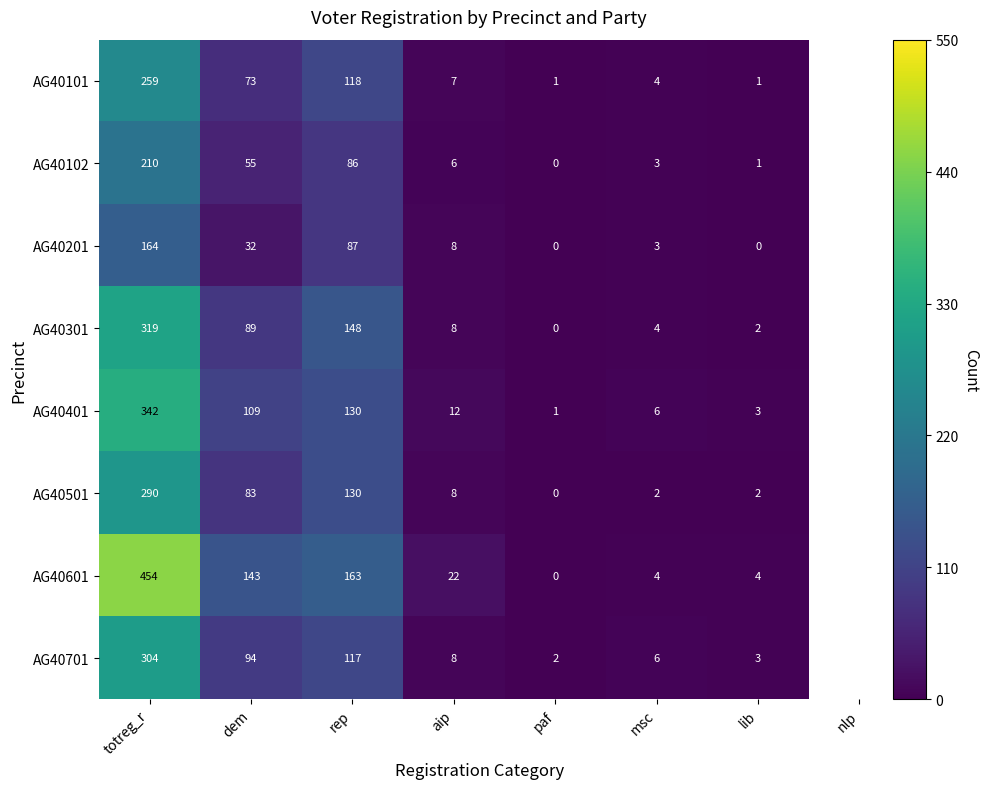

What is the spread (max minus min) of values at dem?

111